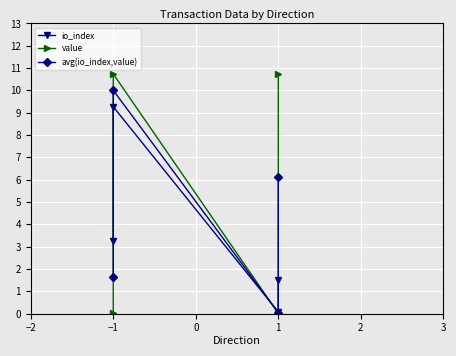

Does the chart display data point markers on the line(s)?

Yes